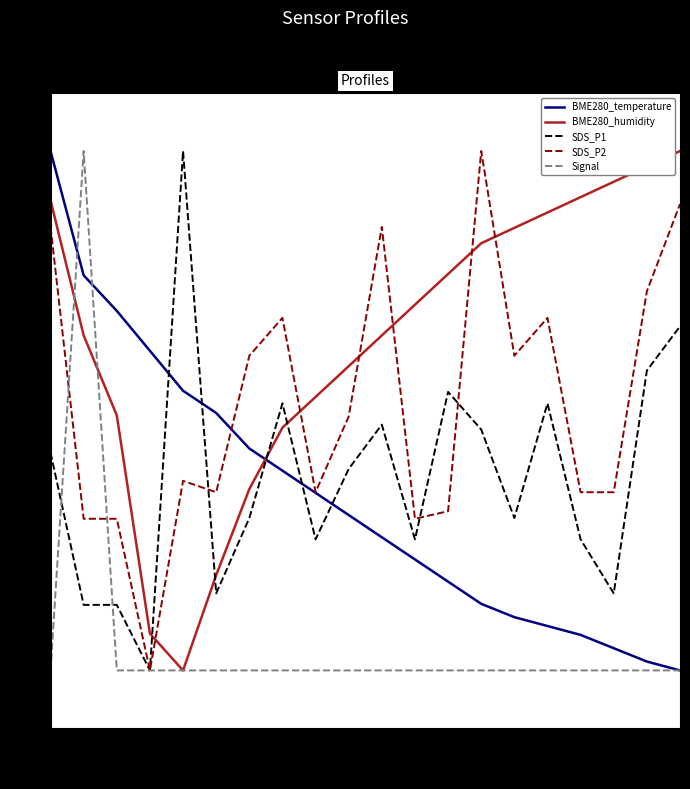

After their last crossing, which series has the higher values: BME280_temperature or SDS_P1?

SDS_P1